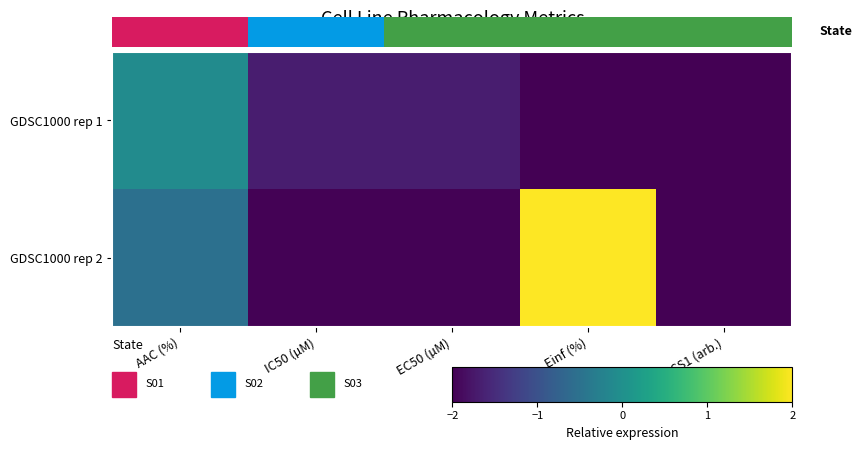

The value of GDSC1000 rep 2 at Einf (%) is 0.9. True or false?

False